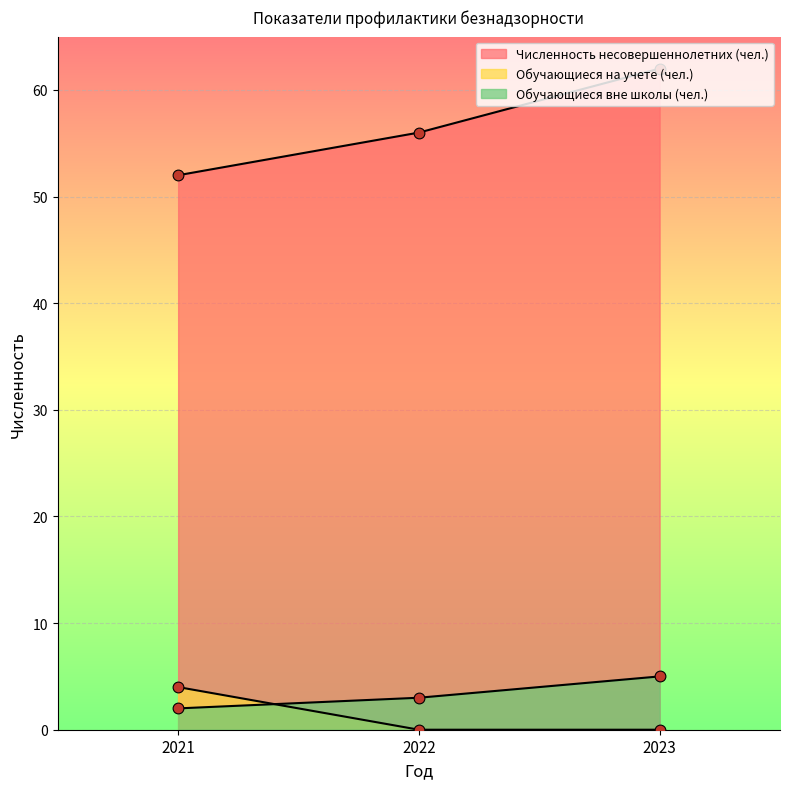

Which series contains the highest Y value?

Численность несовершеннолетних (чел.)